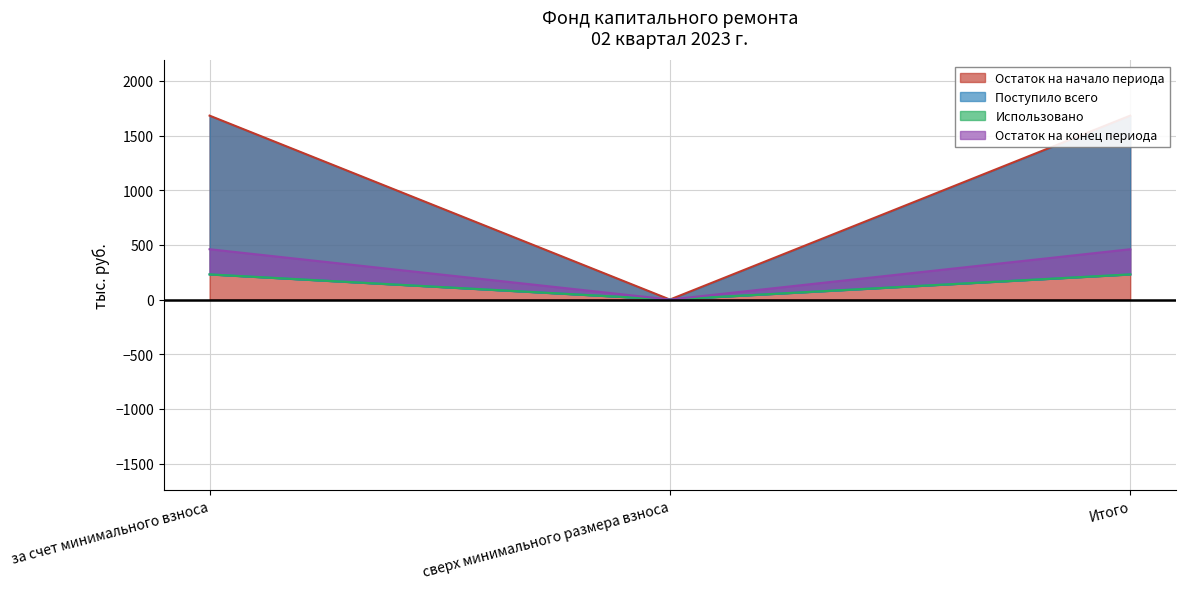

At which category is the sum across all series the highest?

за счет минимального взноса